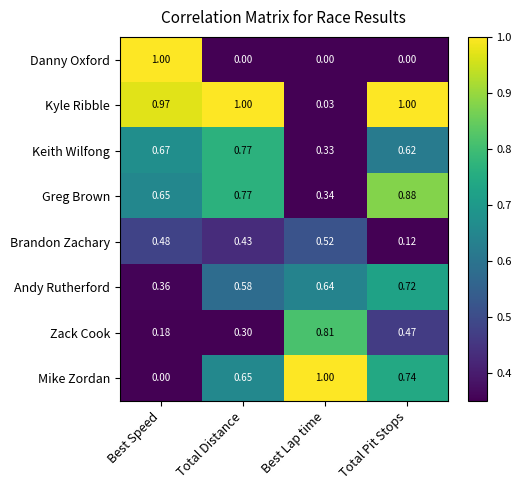

At which category is the sum across all series the highest?

Total Pit Stops